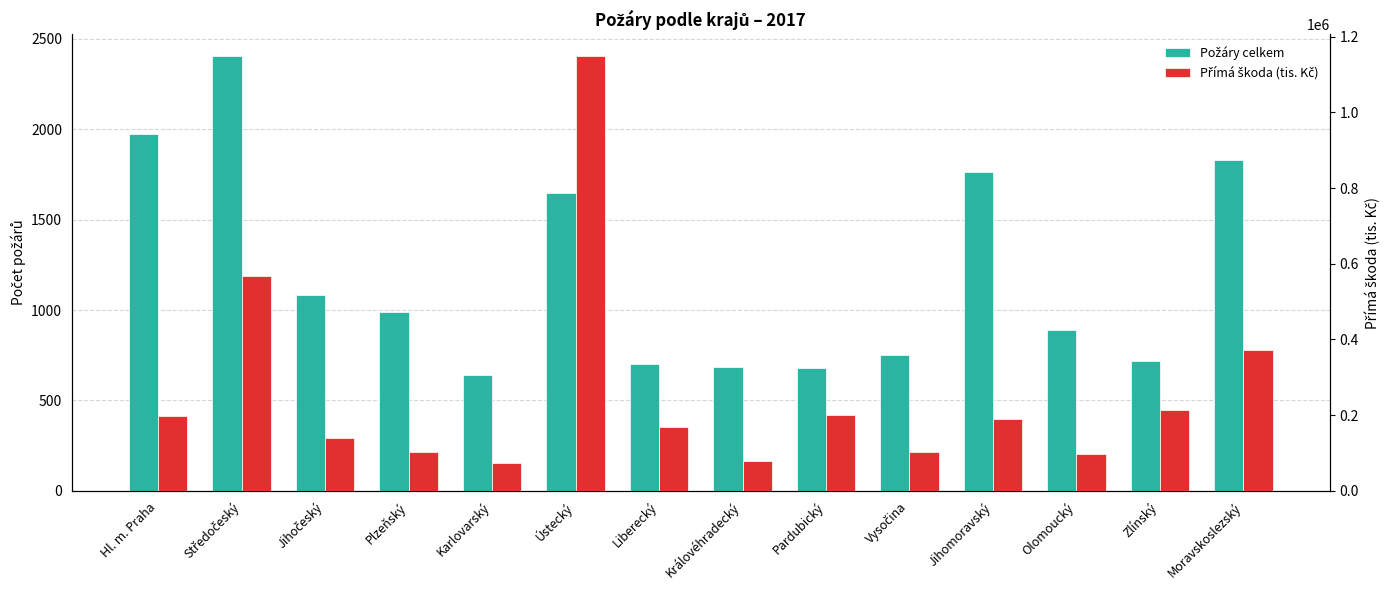

Which category has the highest value across all series?

Ústecký